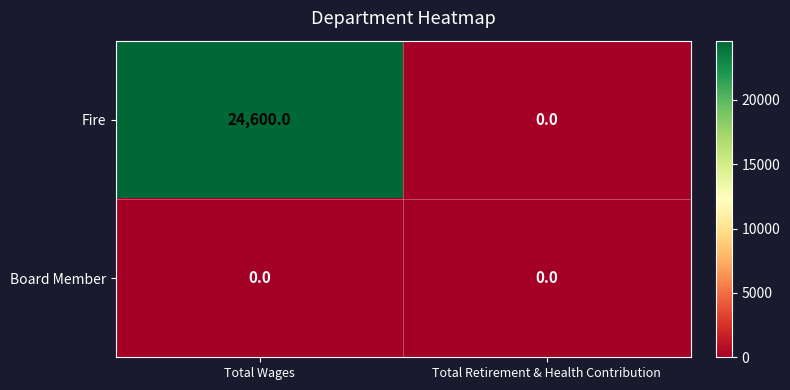

Reading right to left, extract all data points from this chart.

Fire: 0	24600
Board Member: 0	0